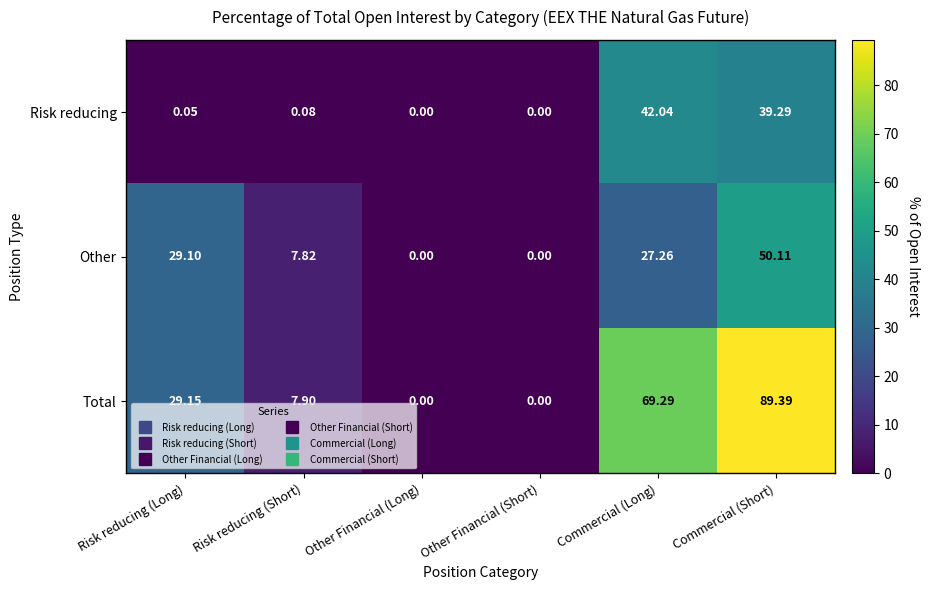

Where is Other nearest to the value 25?

Commercial (Long)